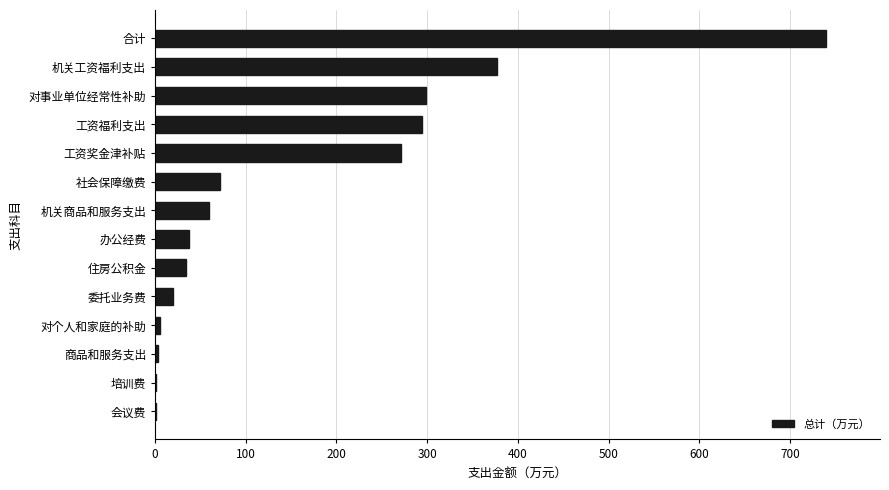

Does the chart contain stacked bars?

No